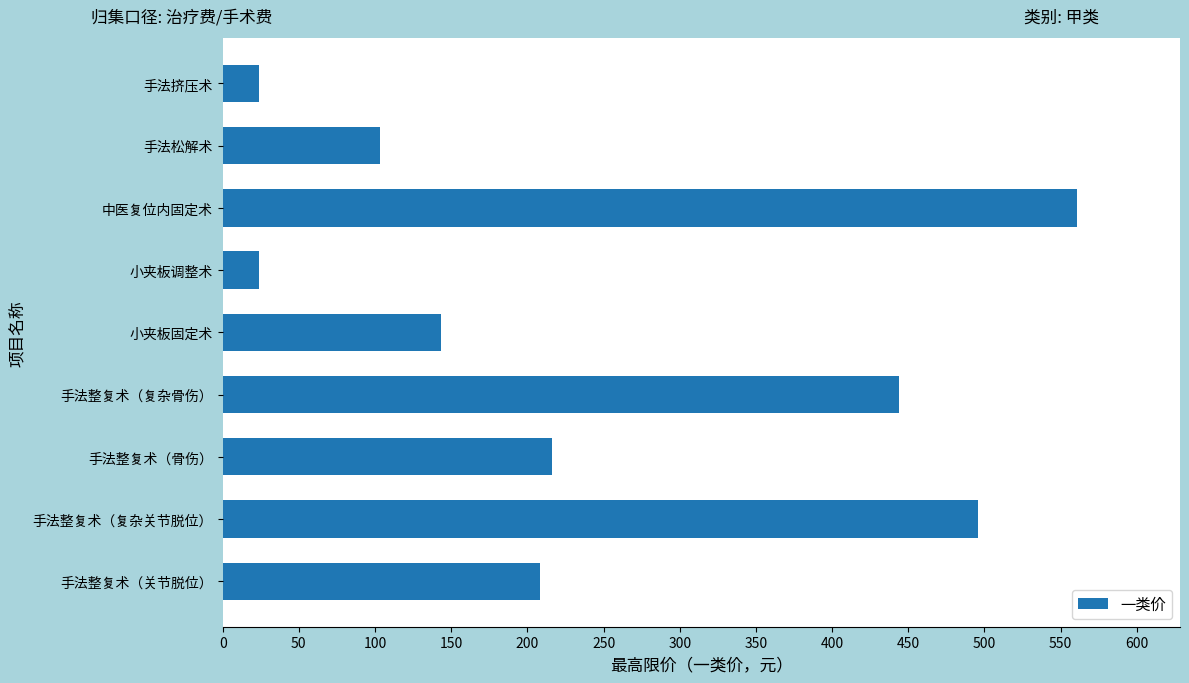

The chart shows a value of 205 at 手法整复术（复杂关节脱位）. True or false?

False